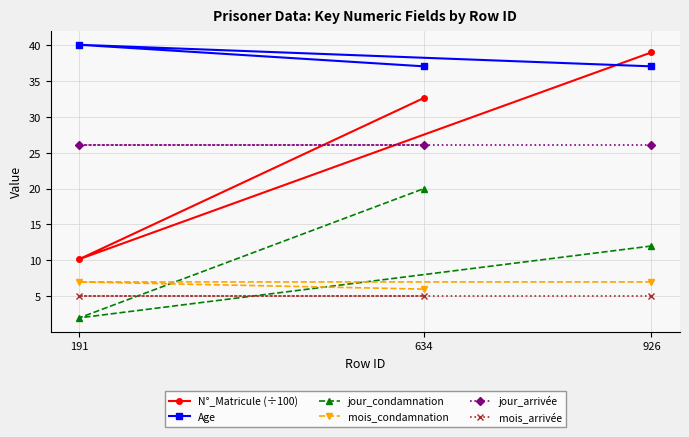

Does the chart display data point markers on the line(s)?

Yes